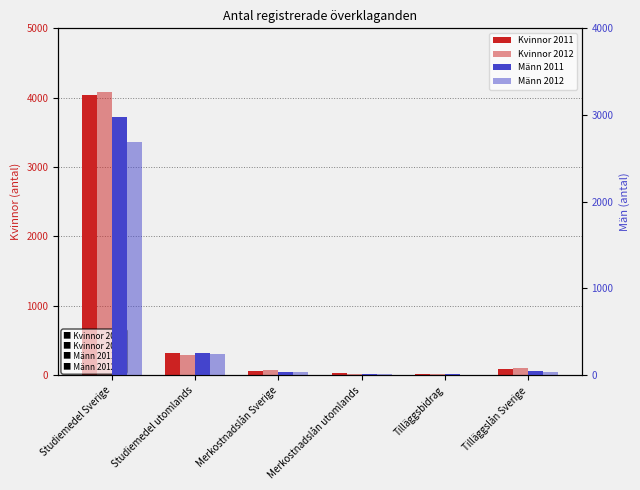

How many data points in Kvinnor 2012 are above 100?

2